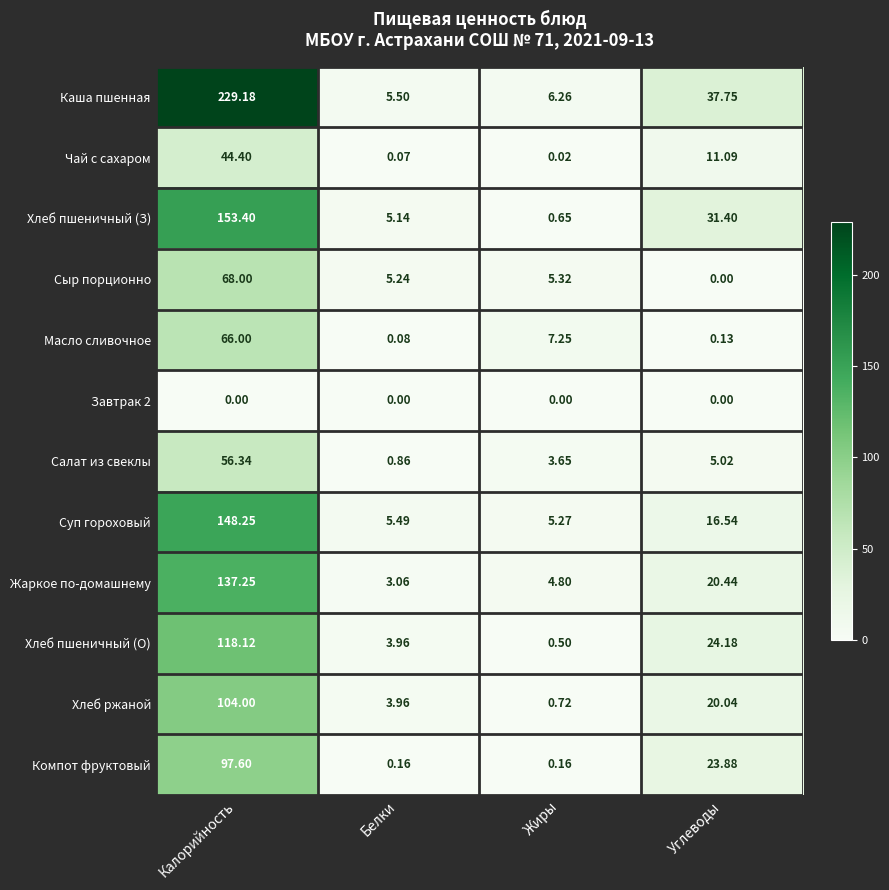

At which category is the sum across all series the highest?

Калорийность